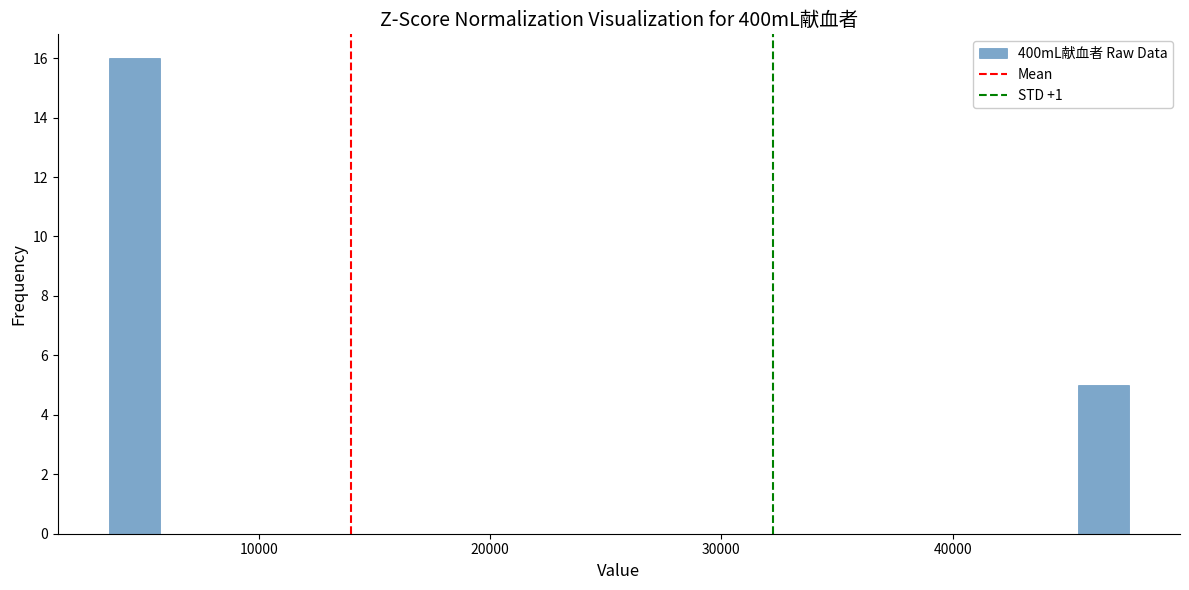

Around what value on the x-axis is the tallest bar? Give the approximate position of its centre, as read against the axis.

5000